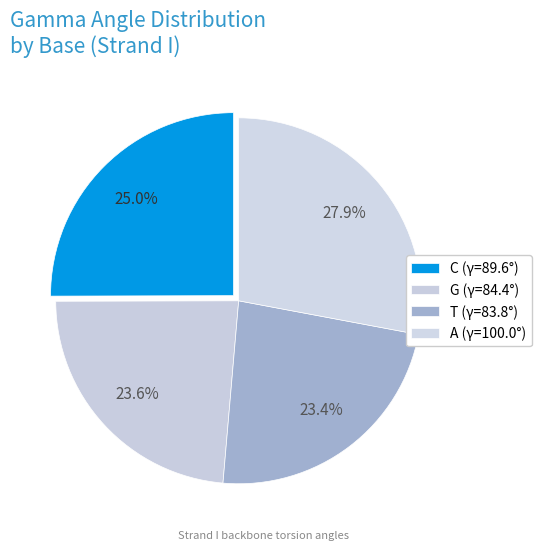

How many slices are in this pie chart?

4